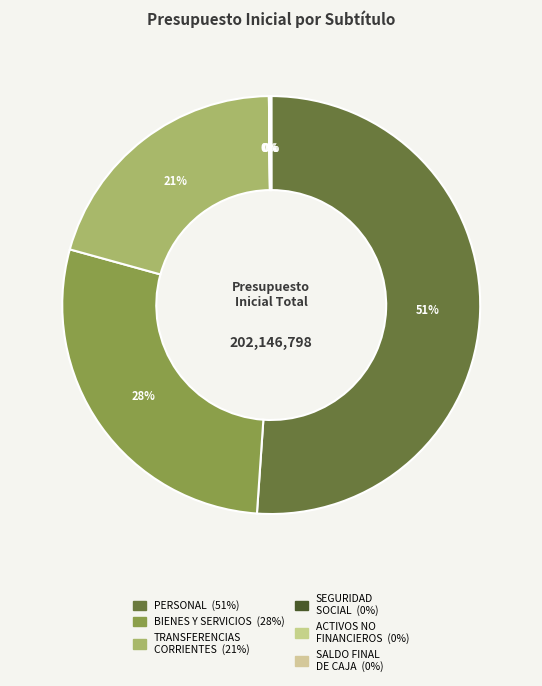

Which slice is the smallest?

PRESTACIONES DE SEGURIDAD SOCIAL